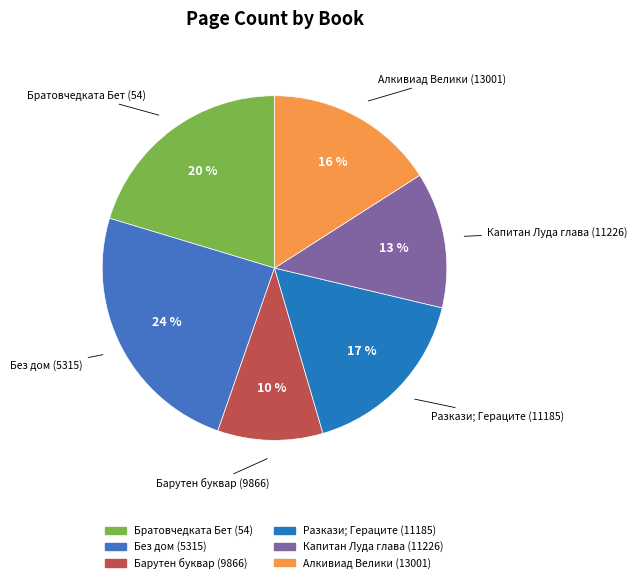

To the nearest percent, what percentage of the pie is Барутен буквар (9866)?

10%